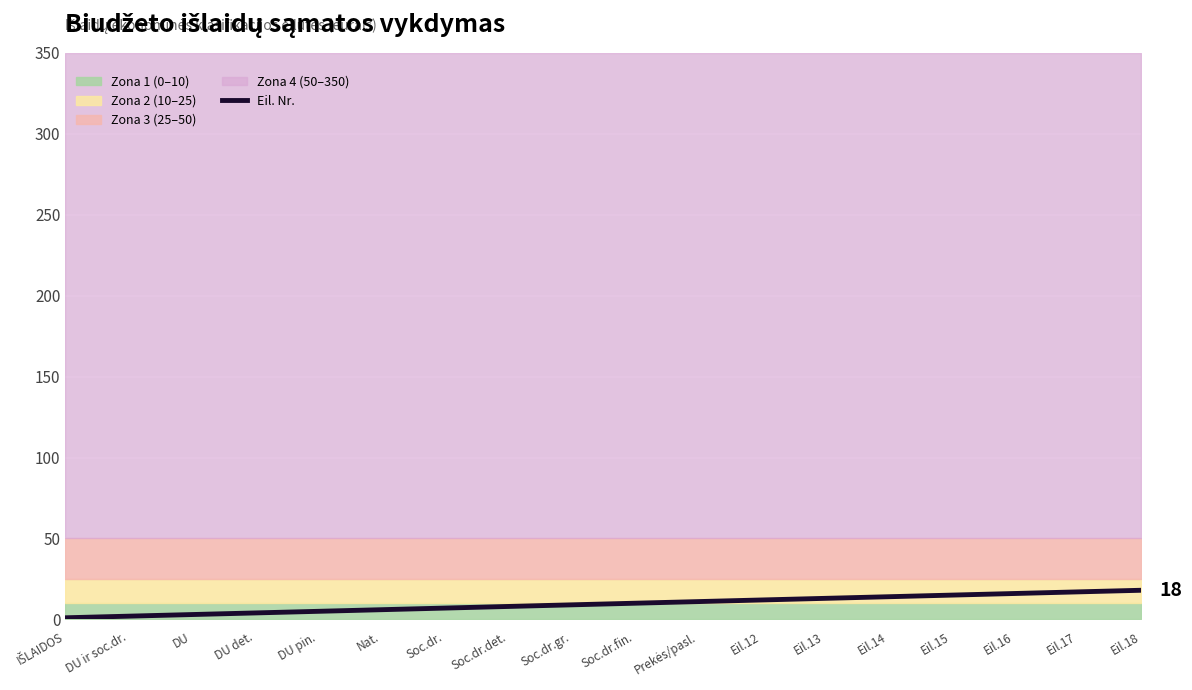

What is the value of the 16th point from the left?

16